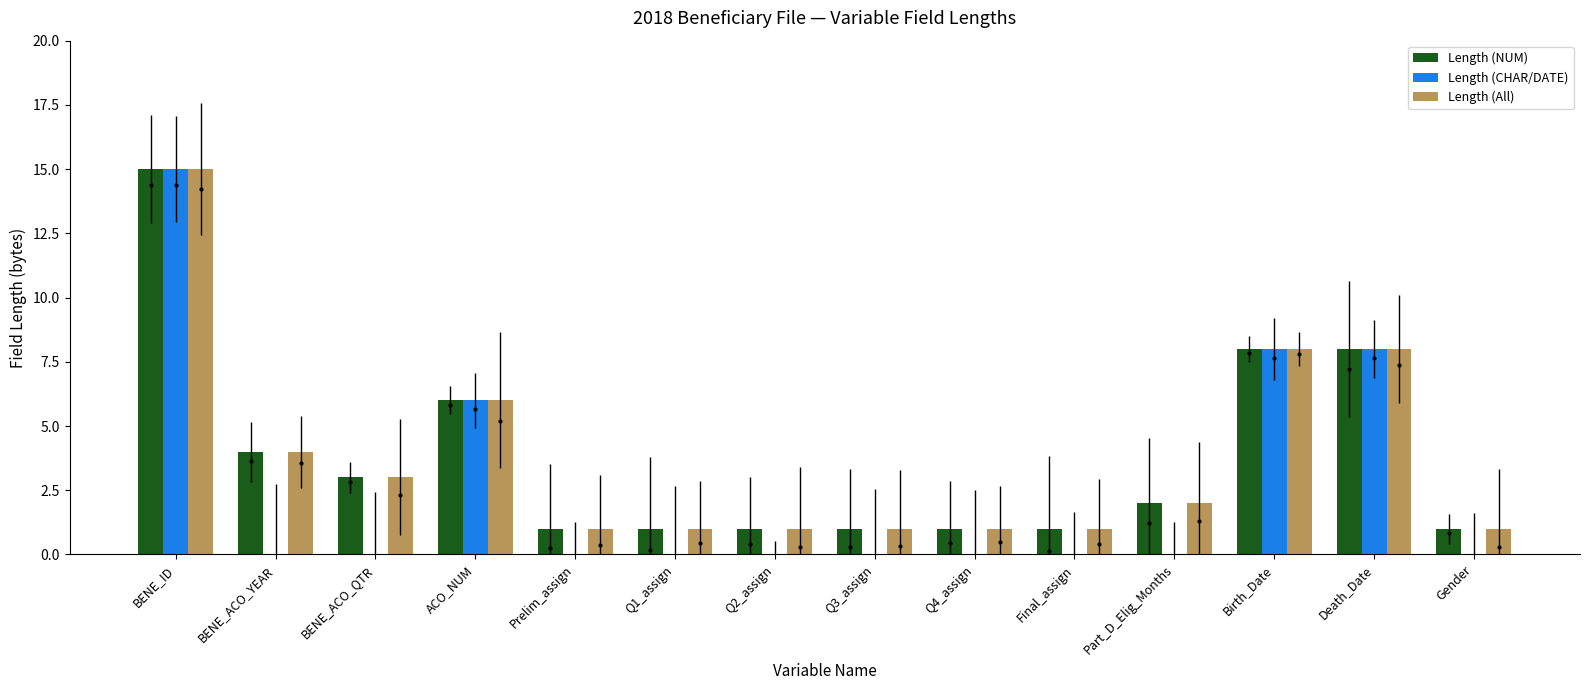

True or false: Length (NUM) has a value of 1 at Prelim_assign.

True